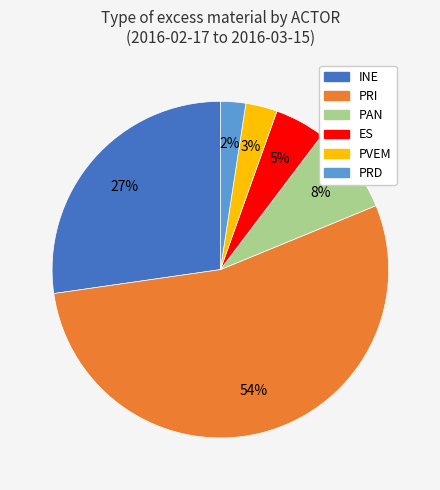

Is the sum of INE and PVEM greater than half?

No